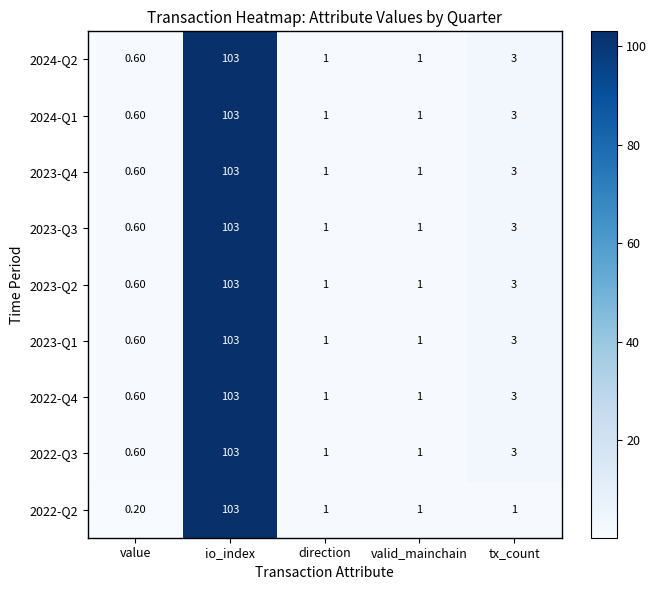

Which category has the highest value across all series?

io_index